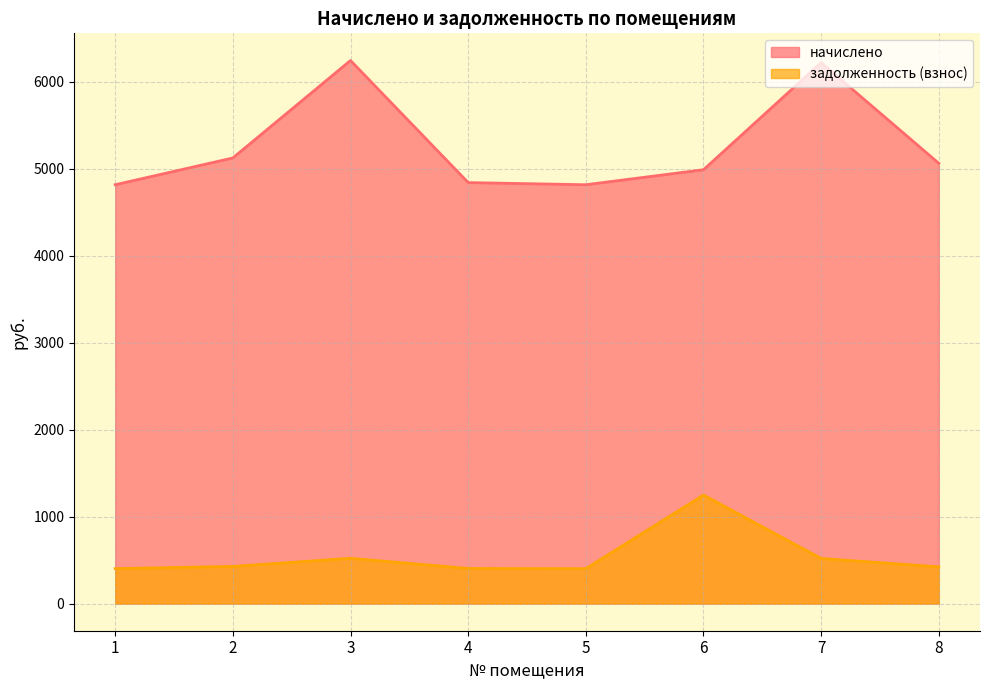

True or false: задолженность (взнос) and начислено cross at least once.

False